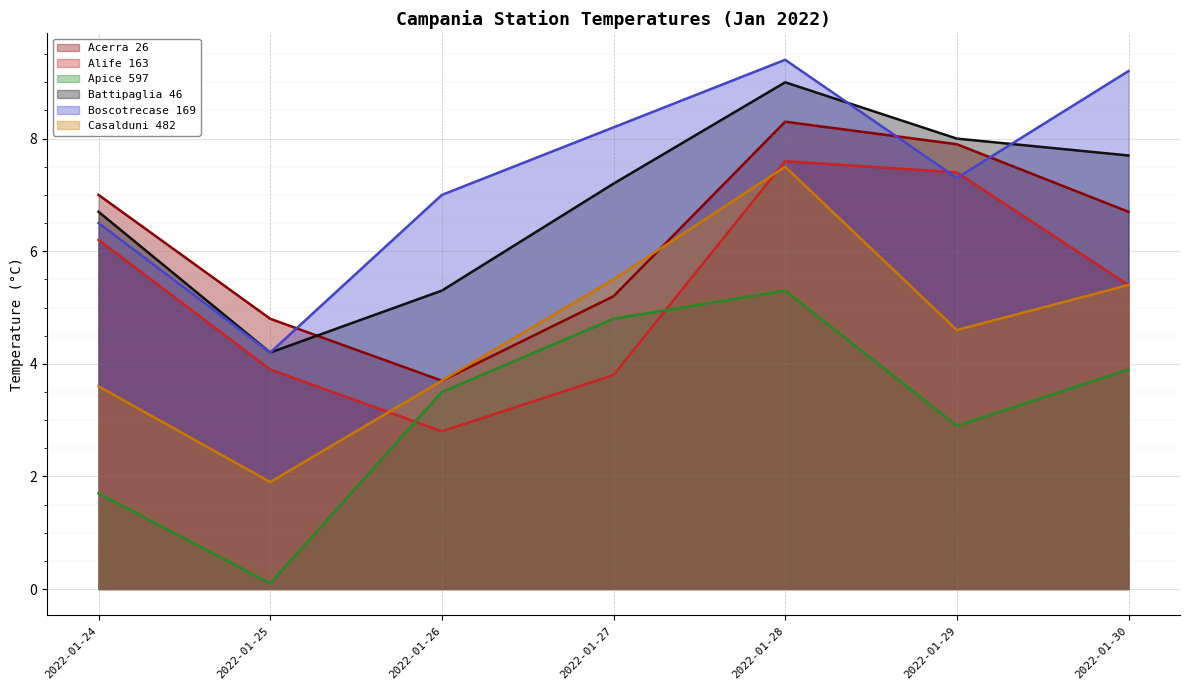

Is it true that Casalduni 482 equals 3.7 at 2022-01-26?

True